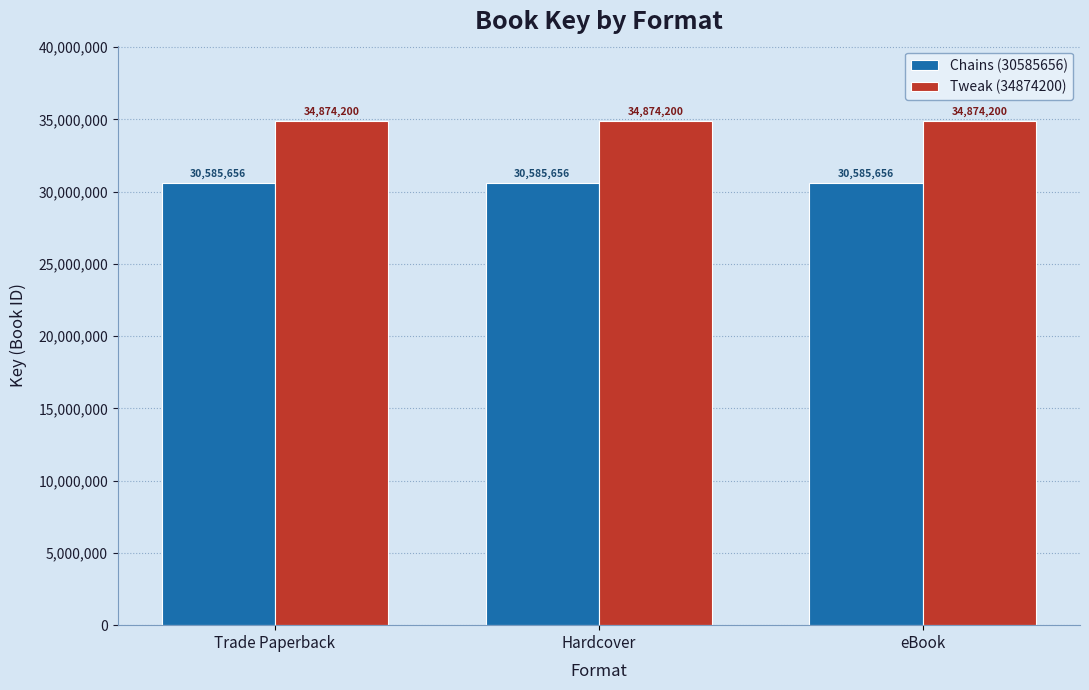

What is the difference between the highest and lowest values at Trade Paperback?

4288544